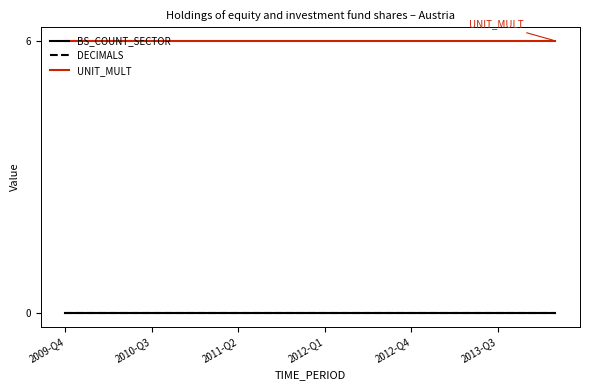

True or false: UNIT_MULT and DECIMALS intersect in this chart.

False